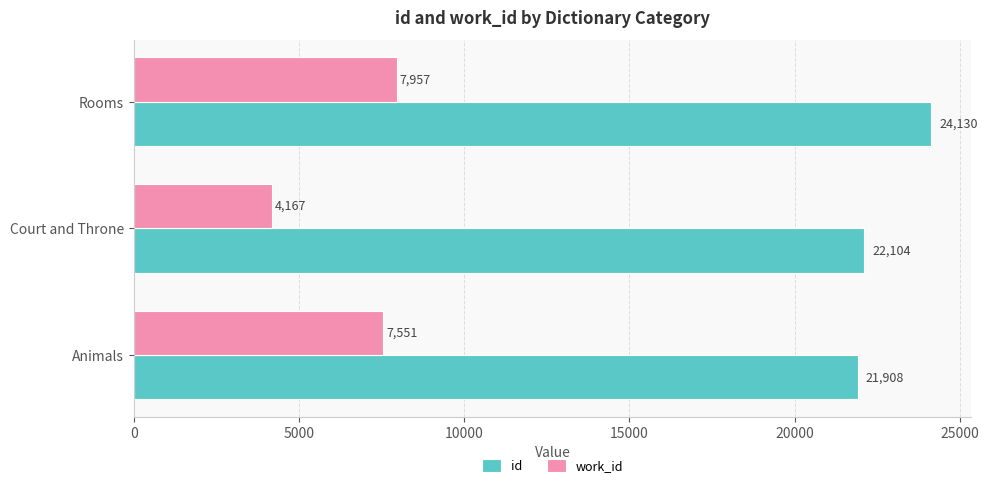

True or false: id has a value of 22104 at Court and Throne.

True